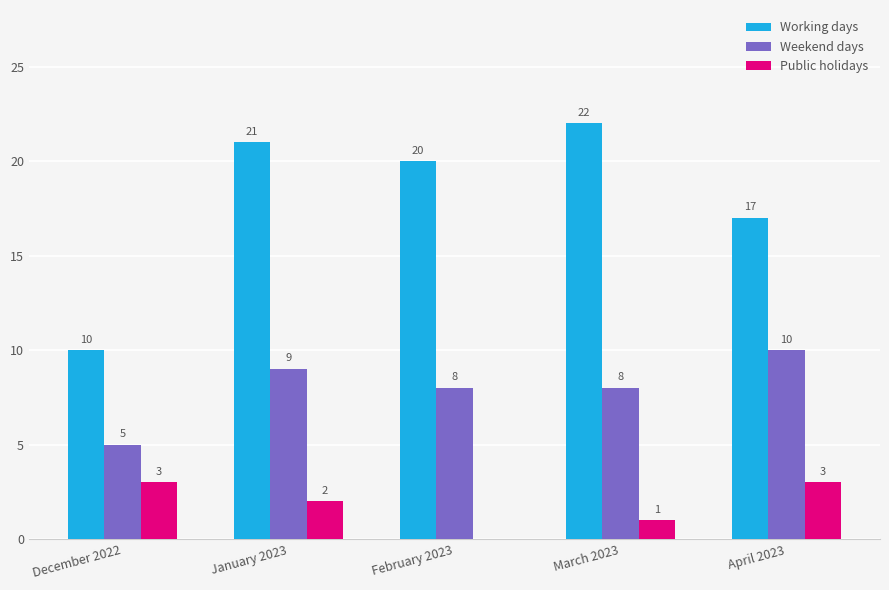

At which label does Weekend days reach its peak?

April 2023